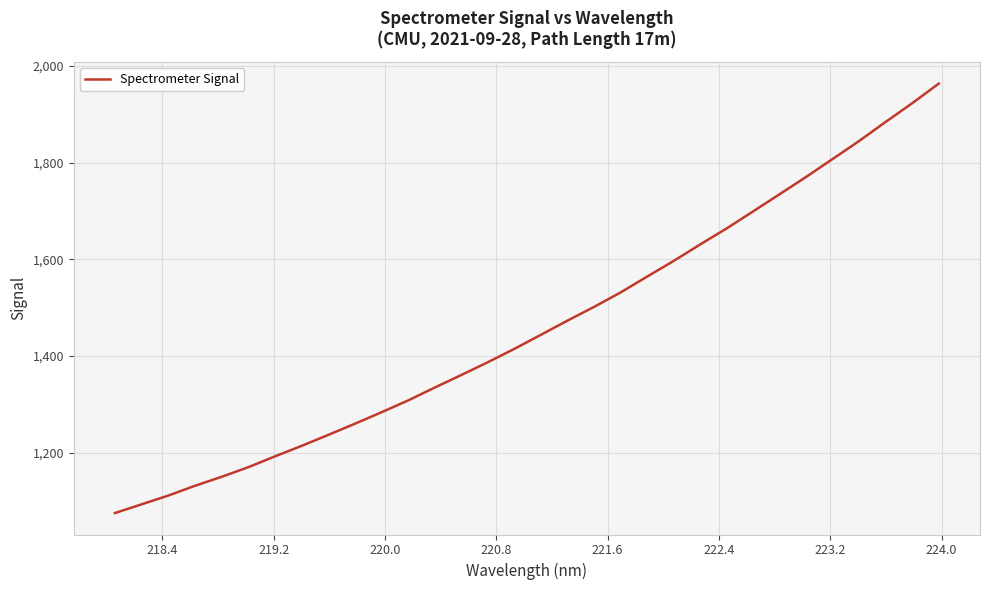

What is the maximum value shown in the chart?

1963.3